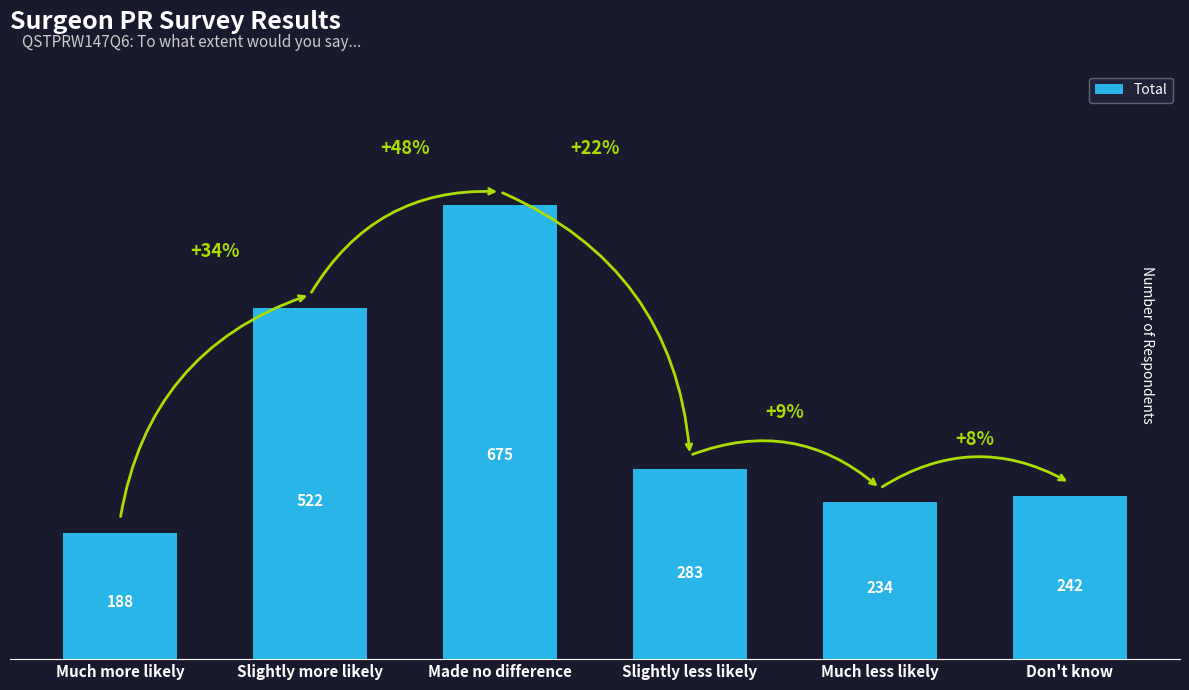

What is the difference between the maximum and minimum values?

487